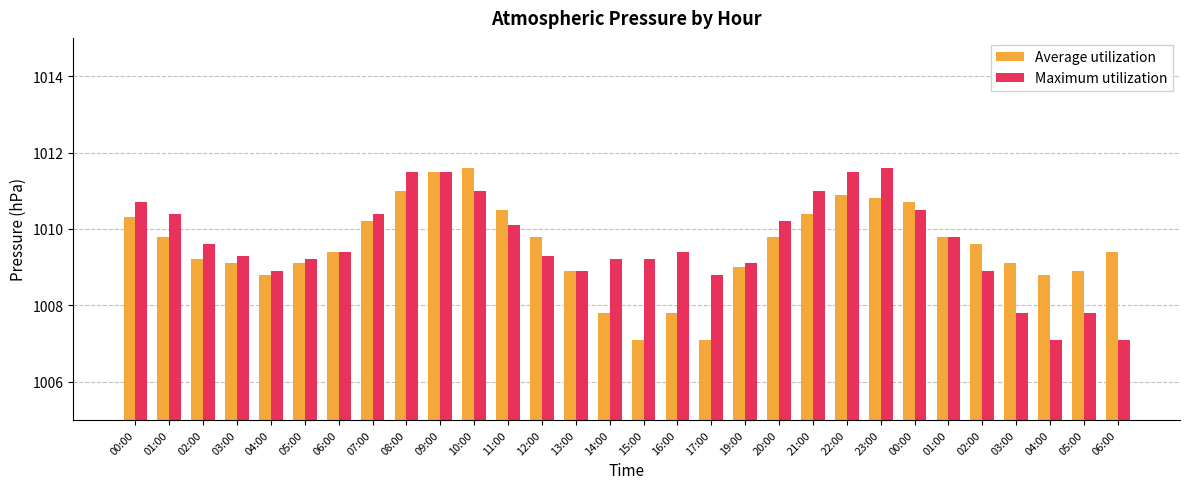

The Maximum utilization series shows 296.5 at 15:00. True or false?

False